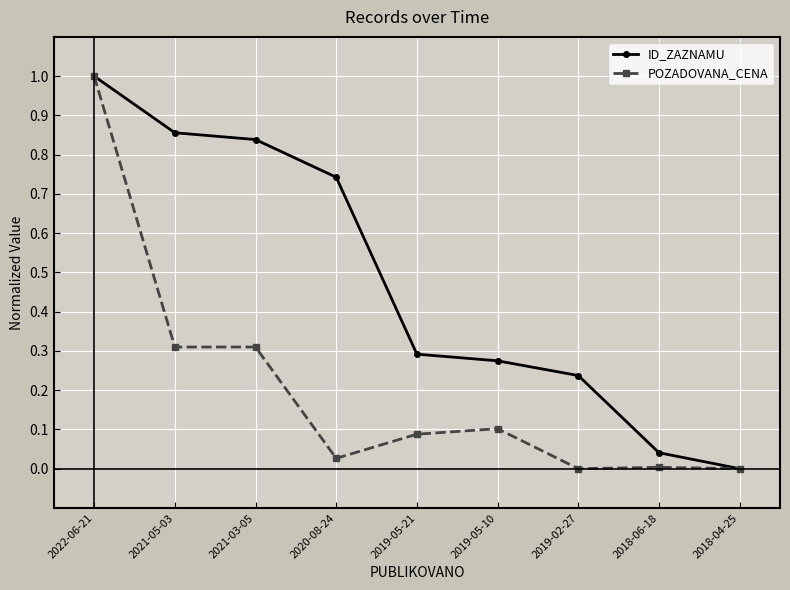

At which label is ID_ZAZNAMU closest to 0?

2018-04-25